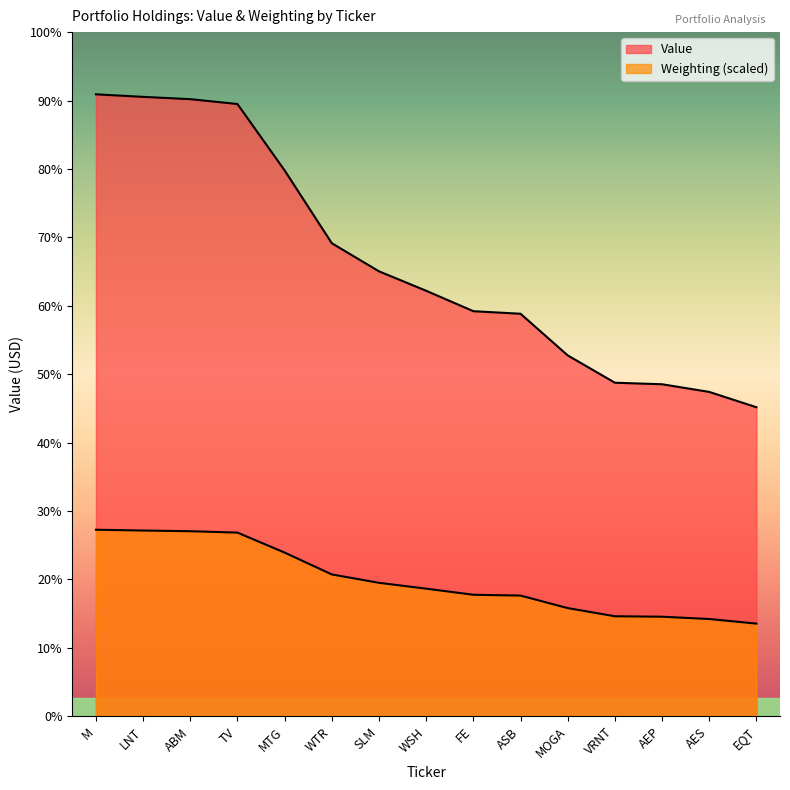

True or false: Value has more than 0 points higher than both neighbors.

False